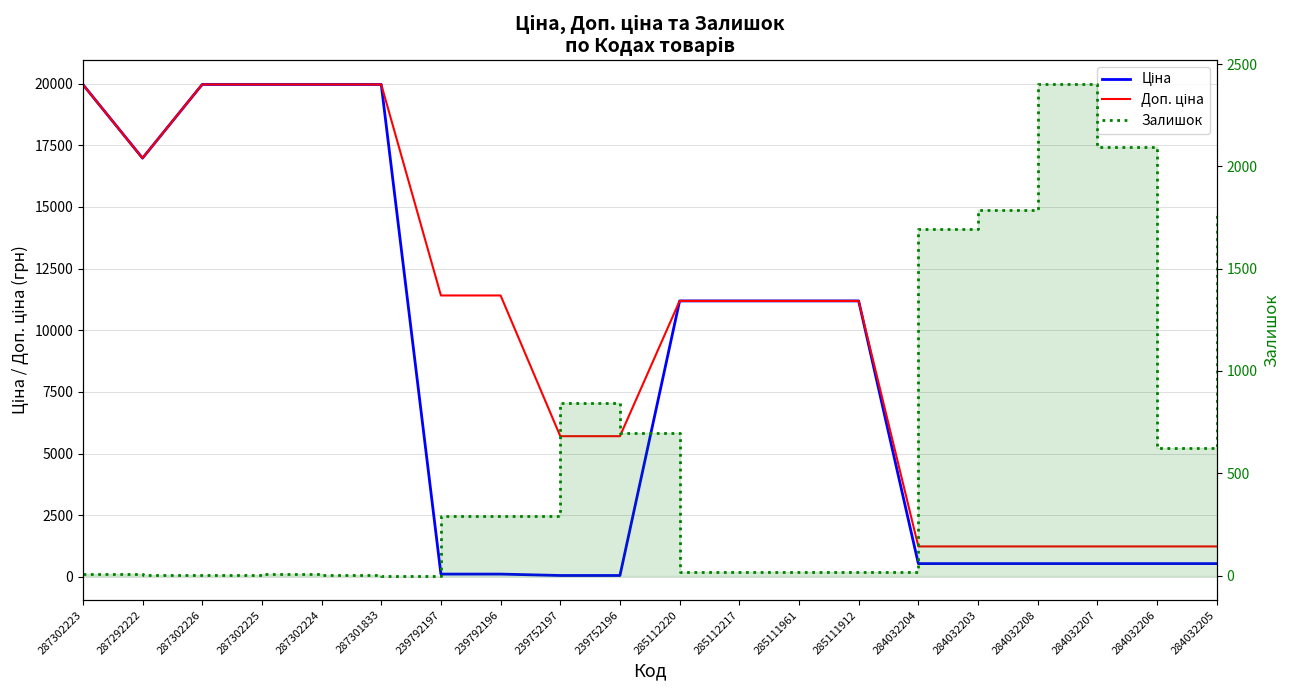

Between 239792197 and 285112217, which is larger?

285112217